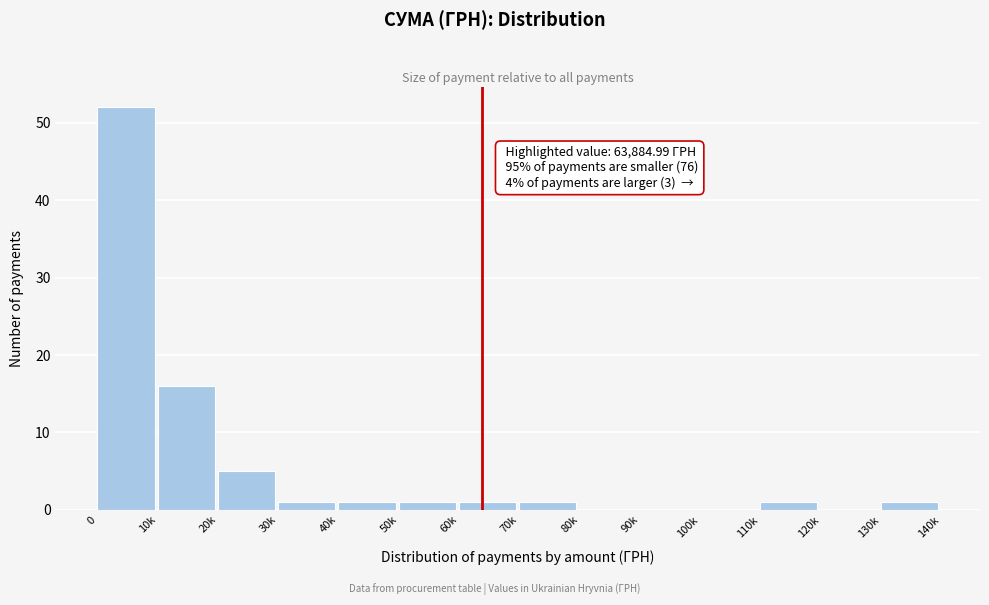

Reading right to left, what are all the values shown in this chart?

130k=1	120k=0	110k=1	100k=0	90k=0	80k=0	70k=1	60k=1	50k=1	40k=1	30k=1	20k=5	10k=16	0=52